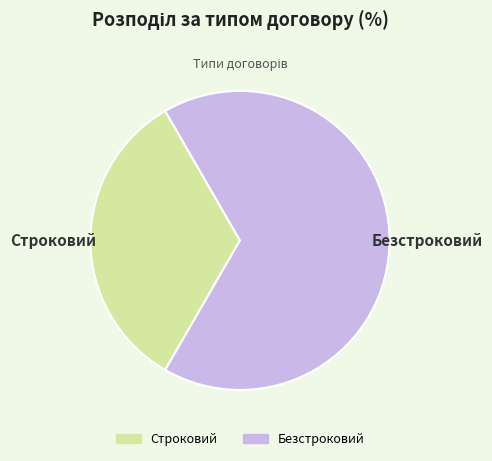

Does any single category account for the majority?

Yes